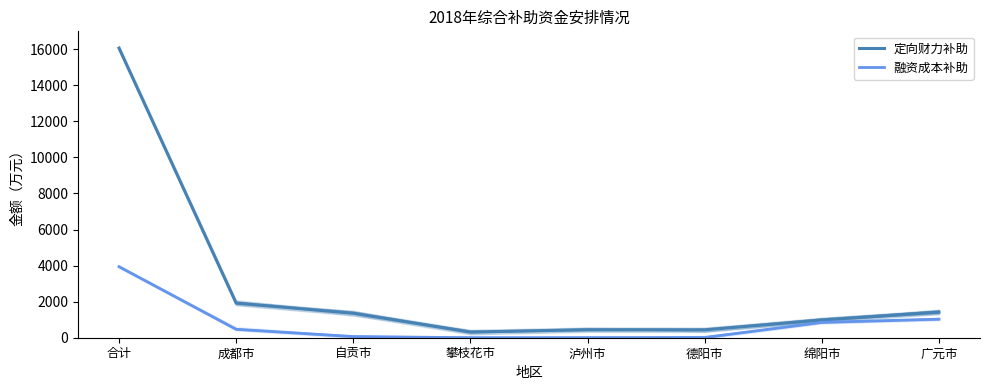

Which series changed the most between 合计 and 成都市?

定向财力补助